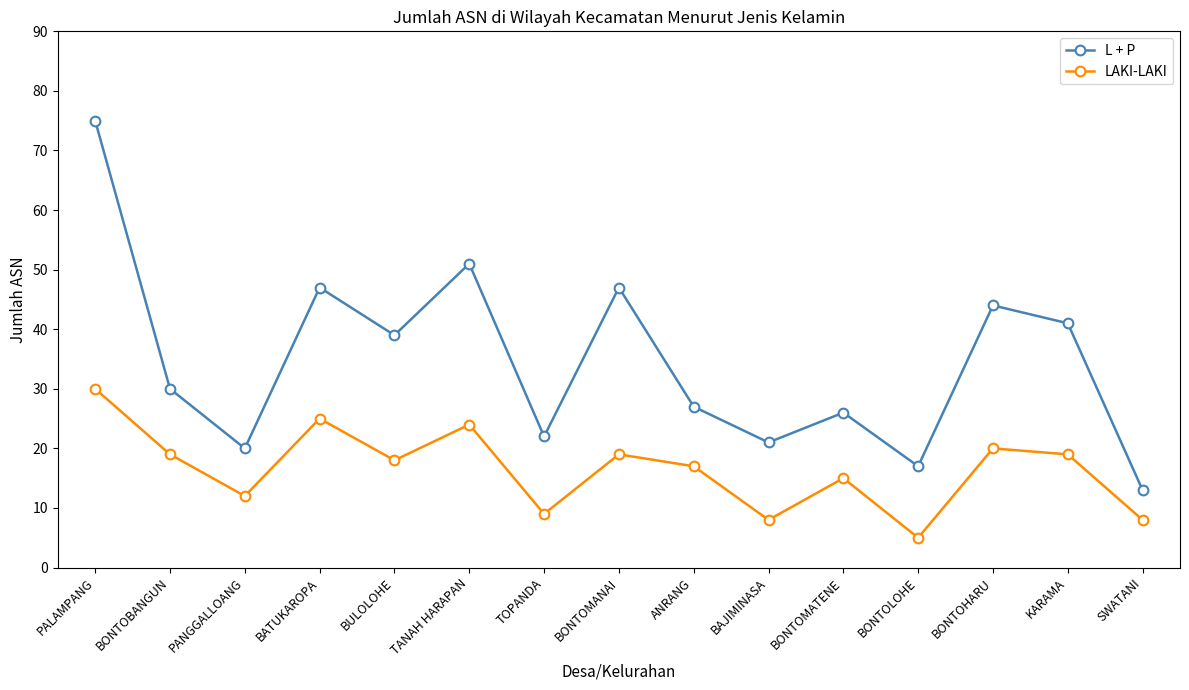

How many values in the L + P series are below 30?

7